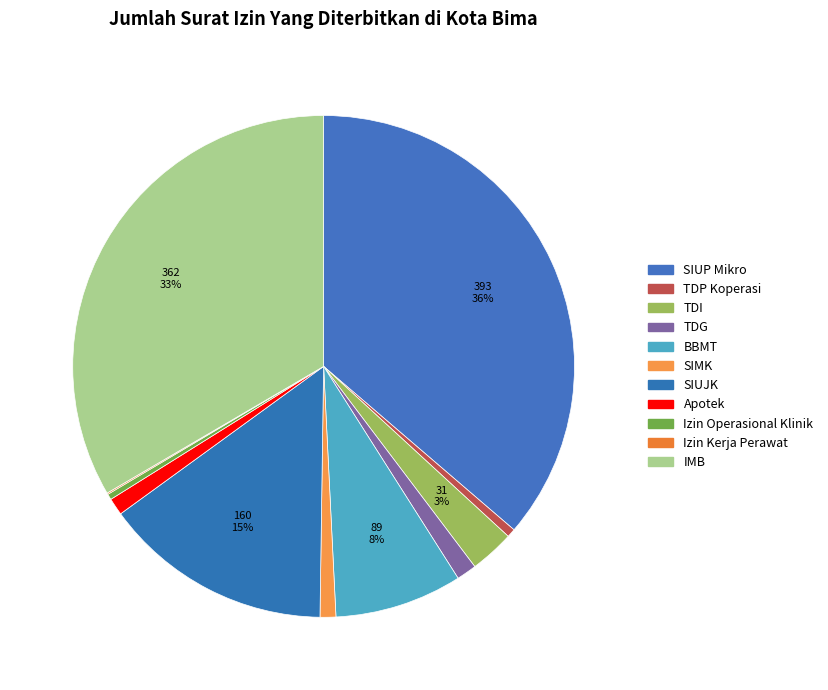

Approximately how many times larger is the value at Izin Kerja Perawat compared to TDP Koperasi?

0.2